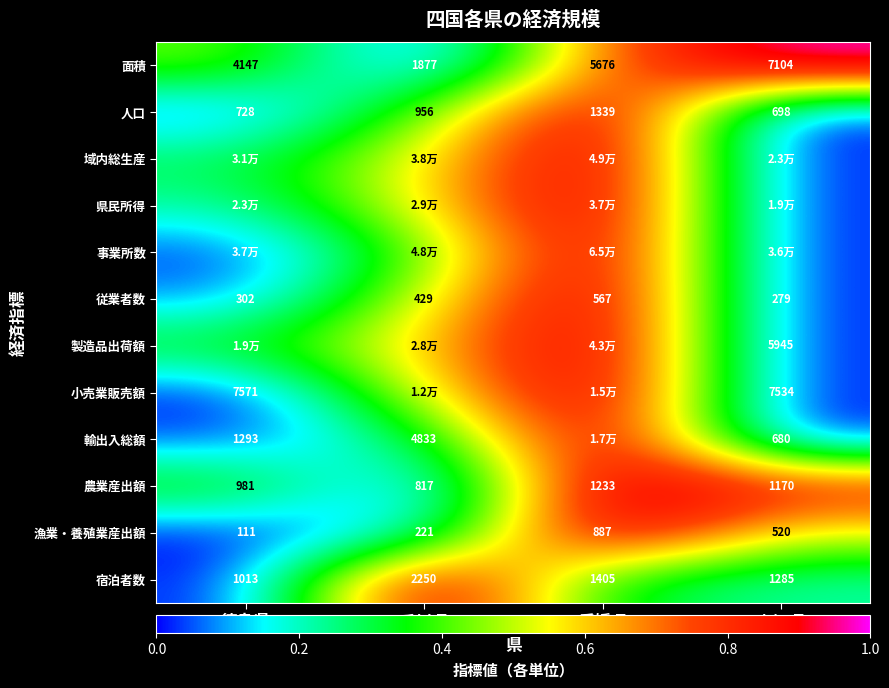

List the labels in order of 人口 value, largest first.

愛媛県, 香川県, 徳島県, 高知県